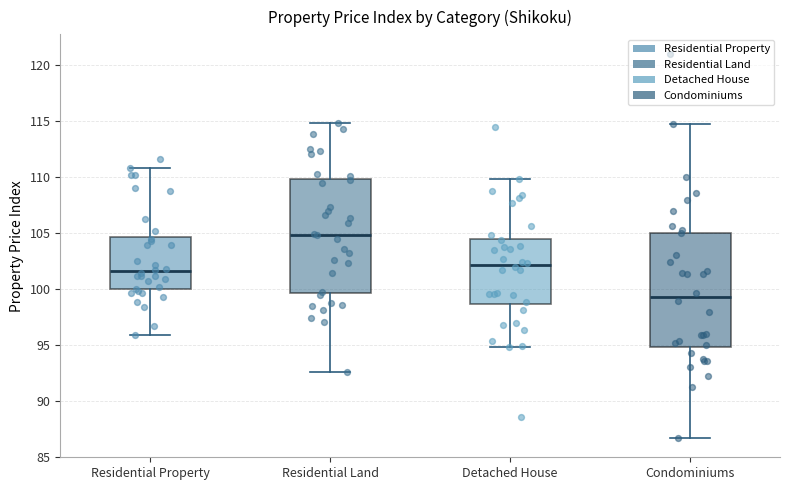

Which box's median line is the lowest?

Condominiums